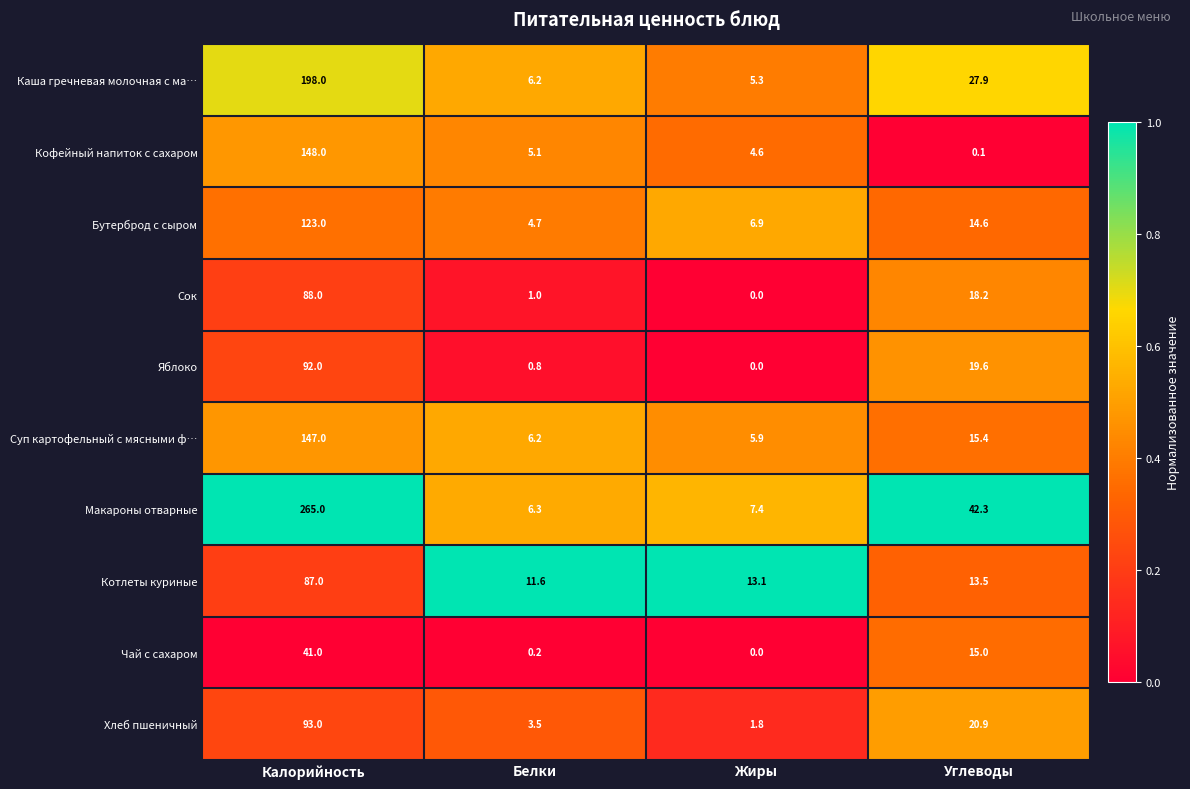

What is the approximate value of Сок at Калорийность?

88.0